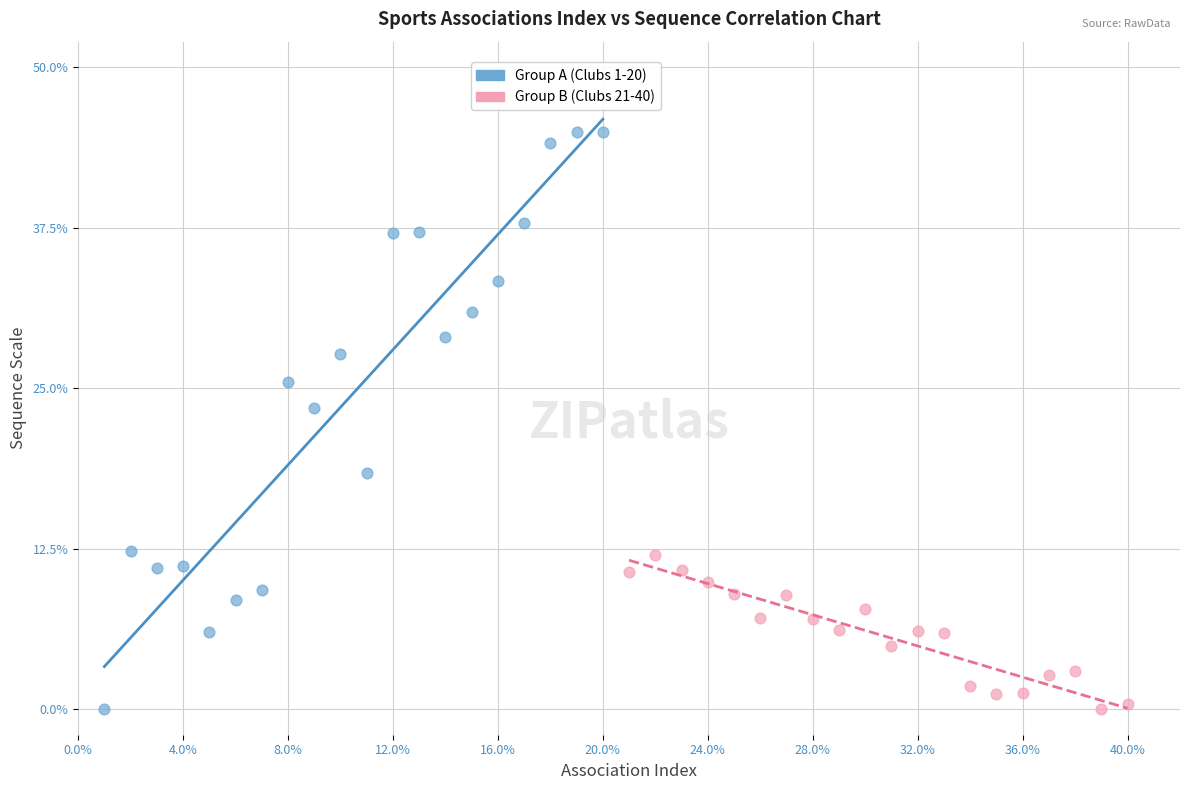

Which series reaches the maximum Y coordinate?

Group A (Clubs 1-20)